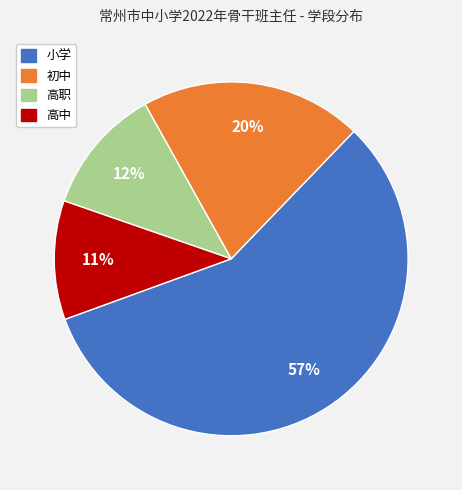

To the nearest percent, what is the average slice percentage?

25%